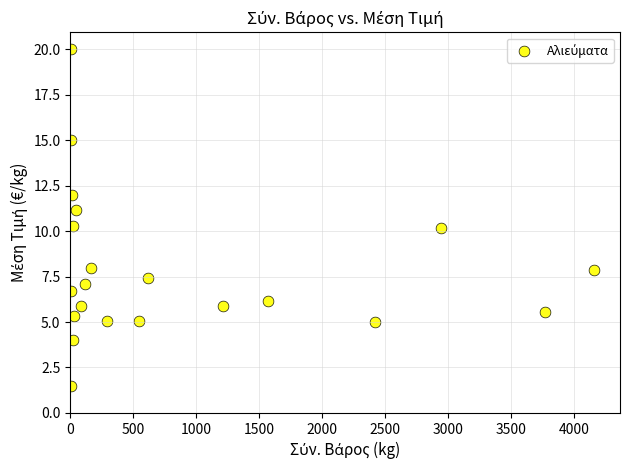

What is the range of X values (max minus min)?

4151.3